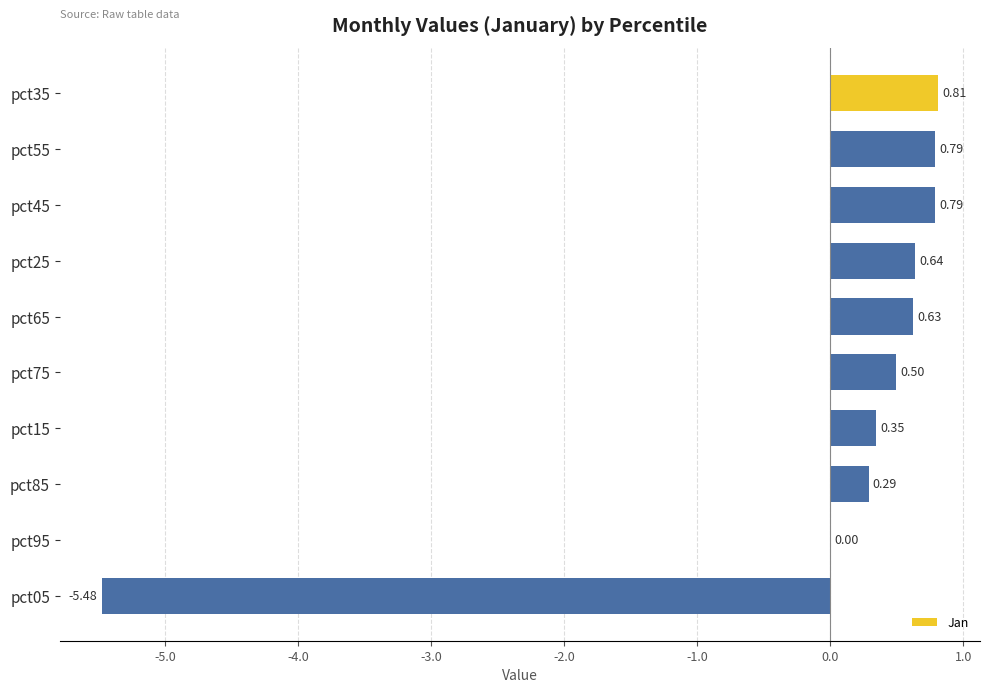

How many categories are shown in the chart?

10